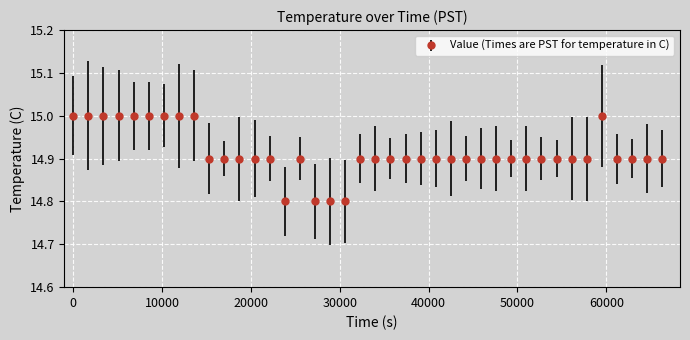

What is the minimum value shown in the chart?

14.8